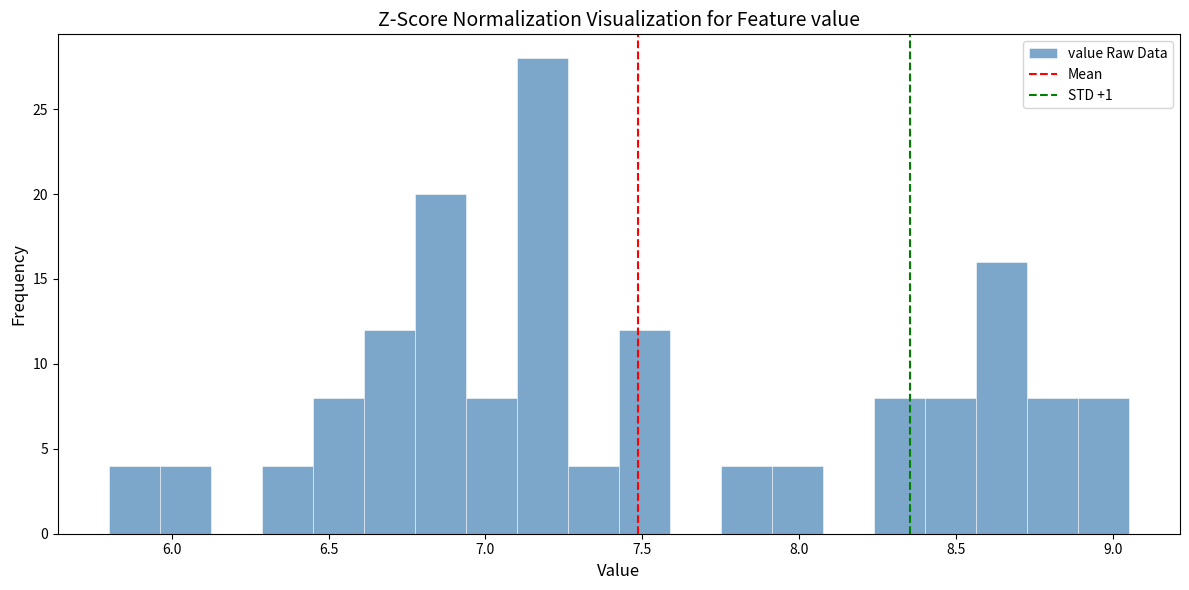

Around what value on the x-axis is the tallest bar? Give the approximate position of its centre, as read against the axis.

7.20